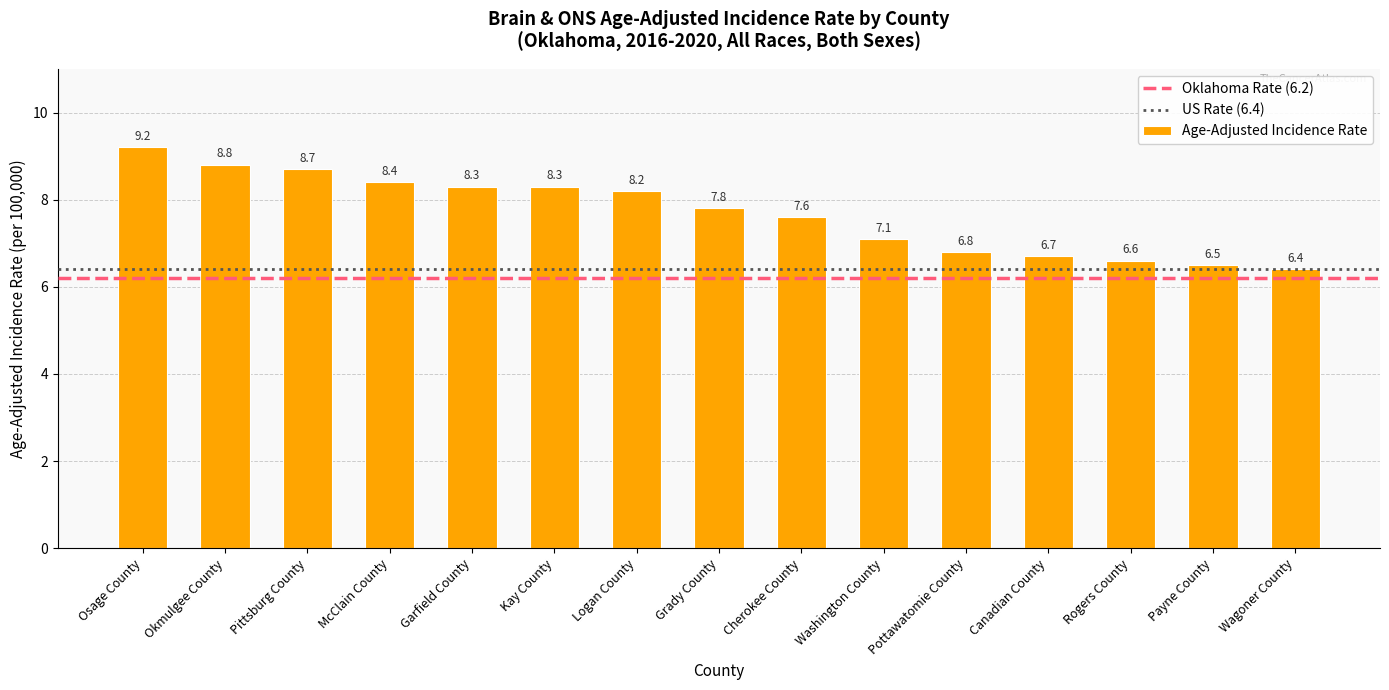

What is the smallest value displayed?

6.4